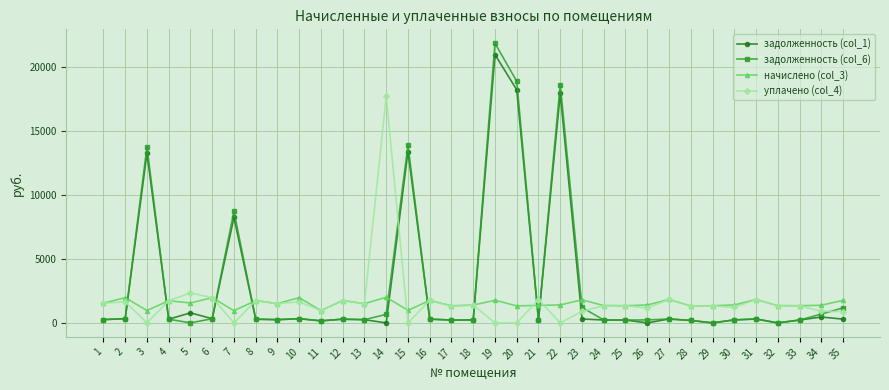

True or false: задолженность (col_1) has a value of 222.6 at 17.

True